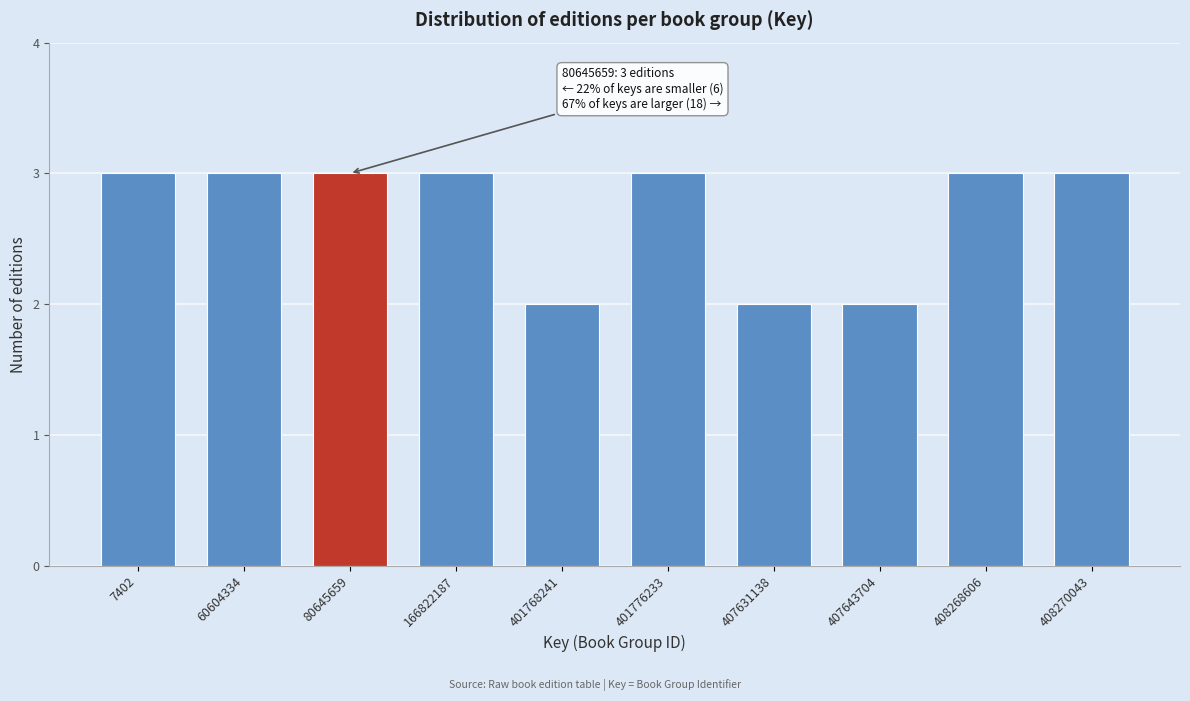

Reading left to right, transcribe all the data shown in this chart.

7402=3	60604334=3	80645659=3	166822187=3	401768241=2	401776233=3	407631138=2	407643704=2	408268606=3	408270043=3